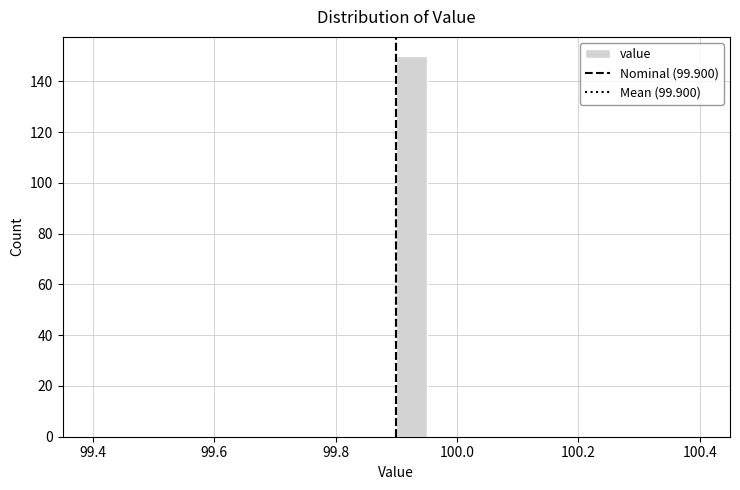

Around what value on the x-axis is the tallest bar? Give the approximate position of its centre, as read against the axis.

99.92